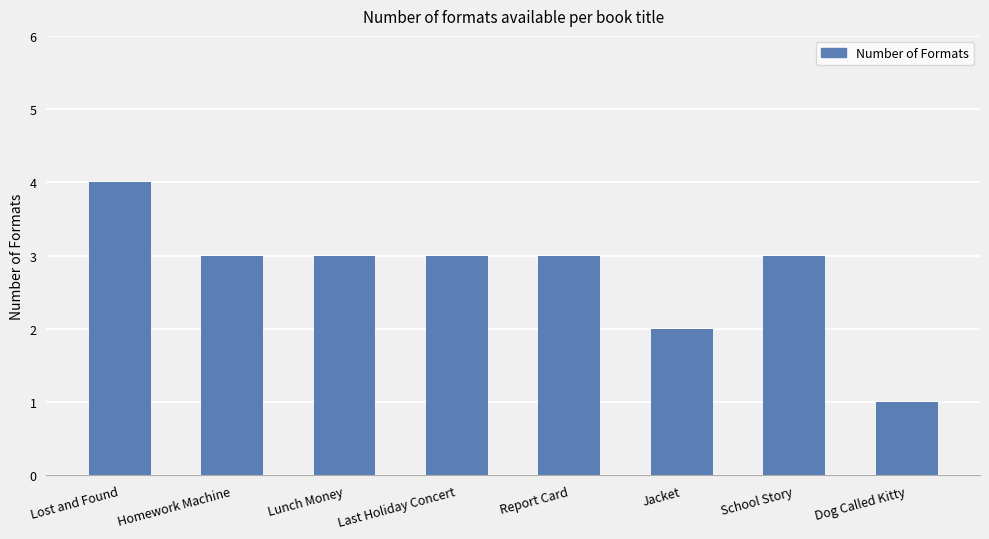

The chart shows a value of 4 at Homework Machine. True or false?

False